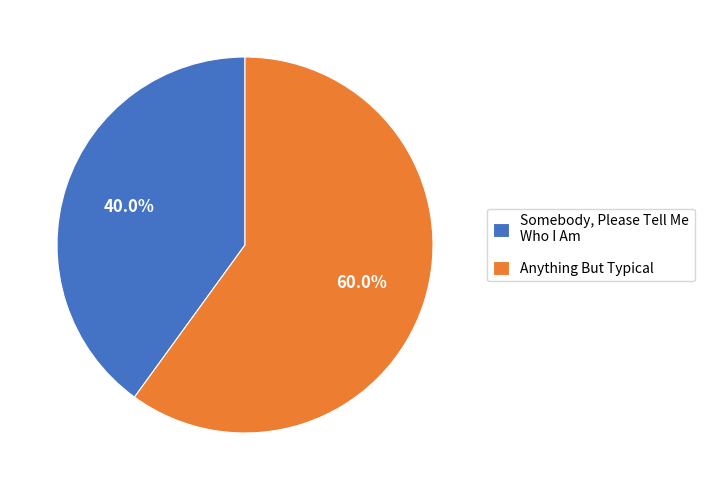

What is the ratio of the value at Anything But Typical to the value at Somebody, Please Tell Me Who I Am?

1.5